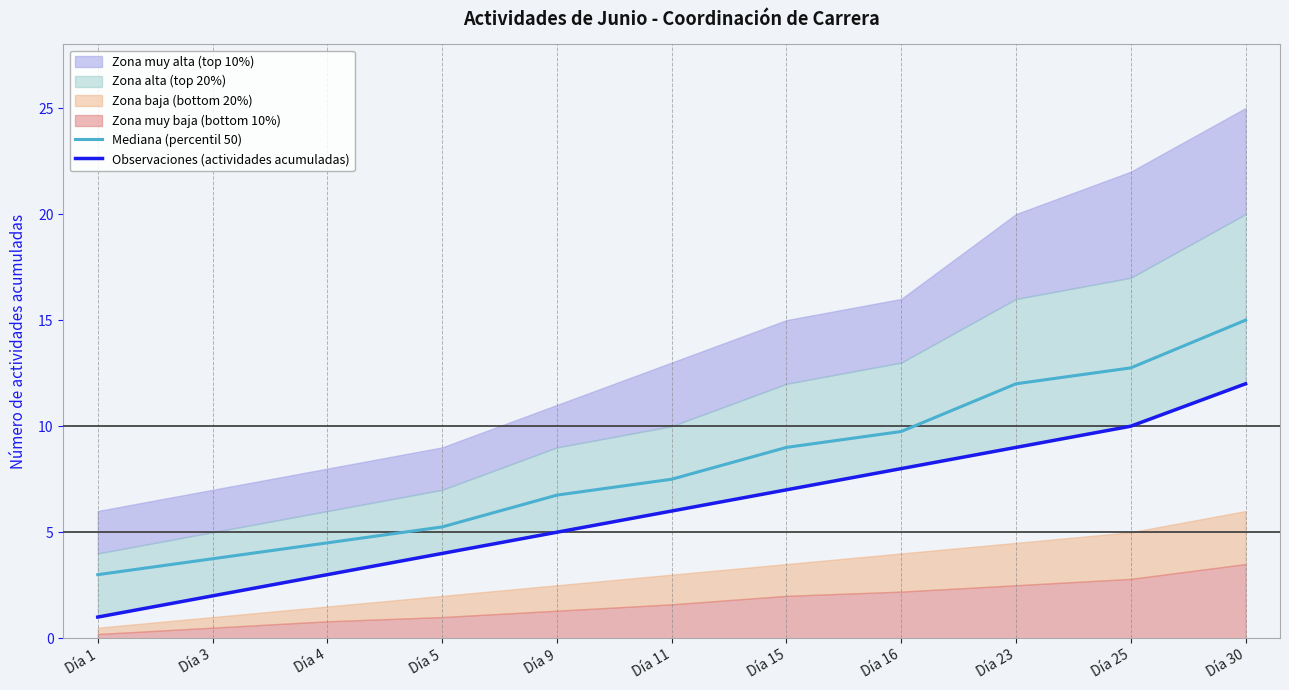

What is the sum of the Mediana (percentil 50) values at Día 30 and Día 23?

27.0